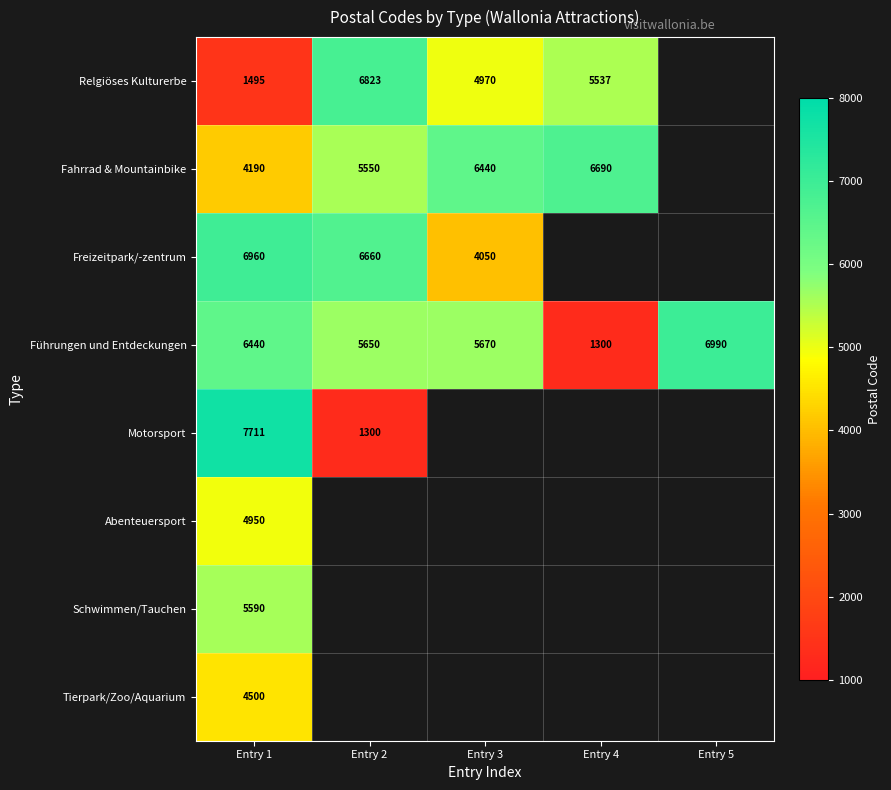

What is the highest value of the Führungen und Entdeckungen series?

6990